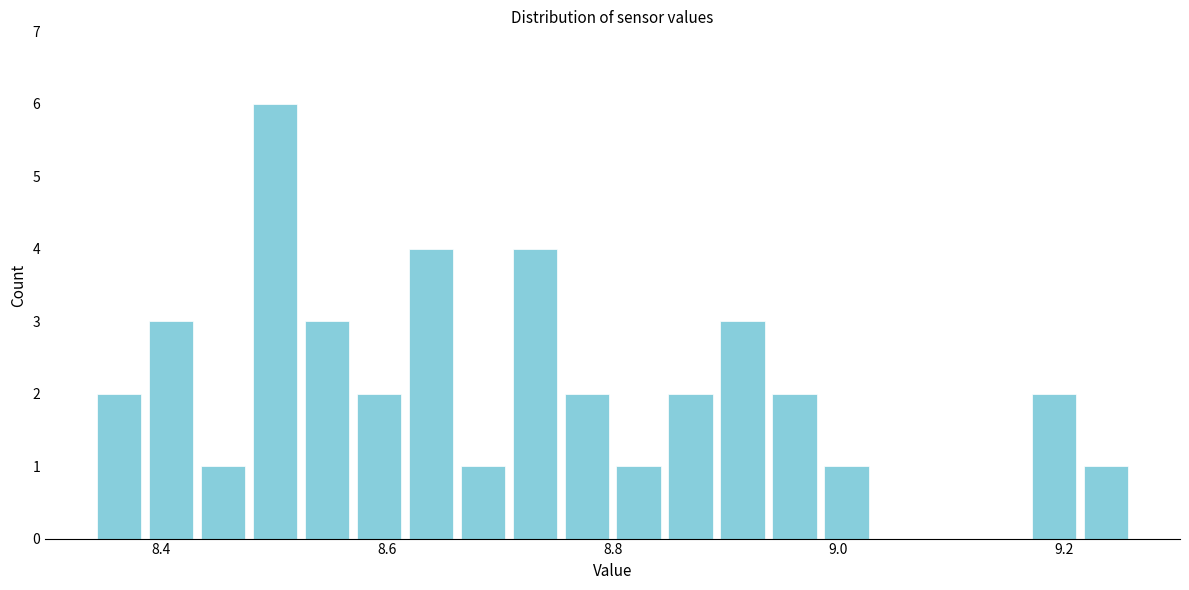

Around what value on the x-axis is the tallest bar? Give the approximate position of its centre, as read against the axis.

8.50